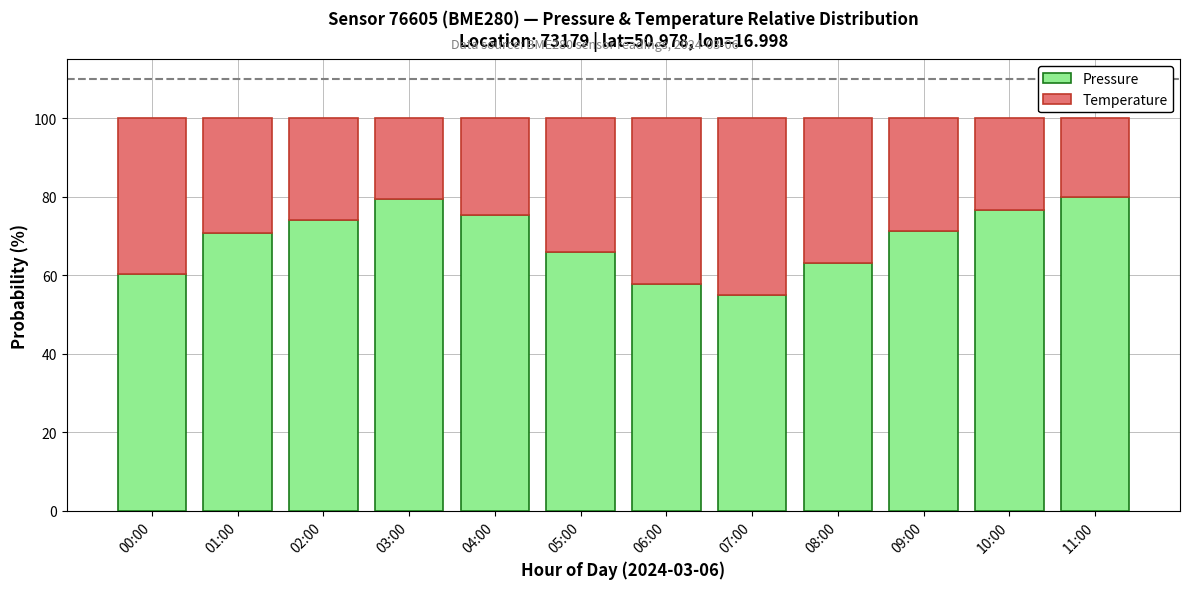

What is the minimum value for Pressure?

55.0